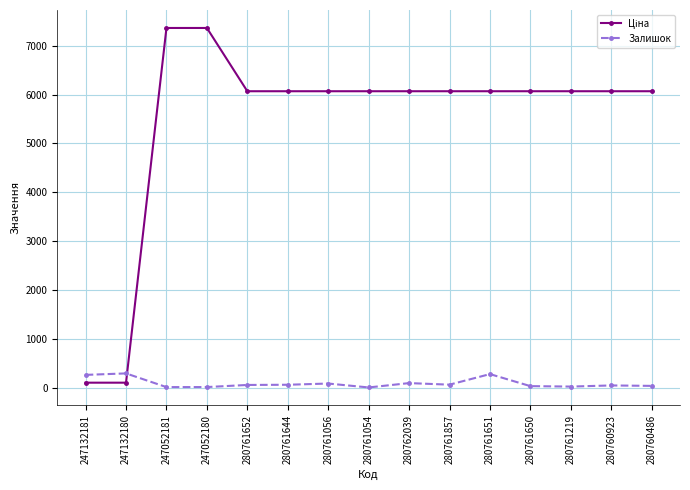

What is the difference between the maximum and minimum values in the Залишок series?

287.0